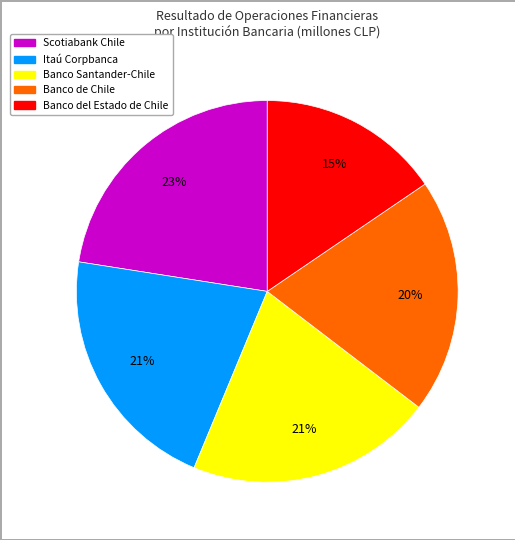

To the nearest percent, what is the average slice percentage?

20%